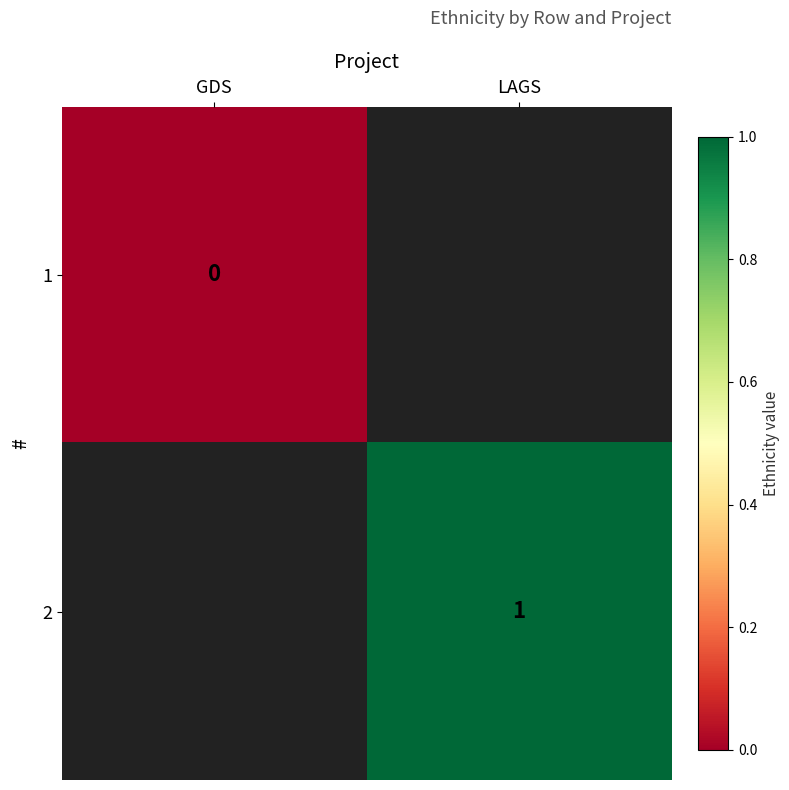

Rank the series by their maximum value, from lowest to highest.

1, 2